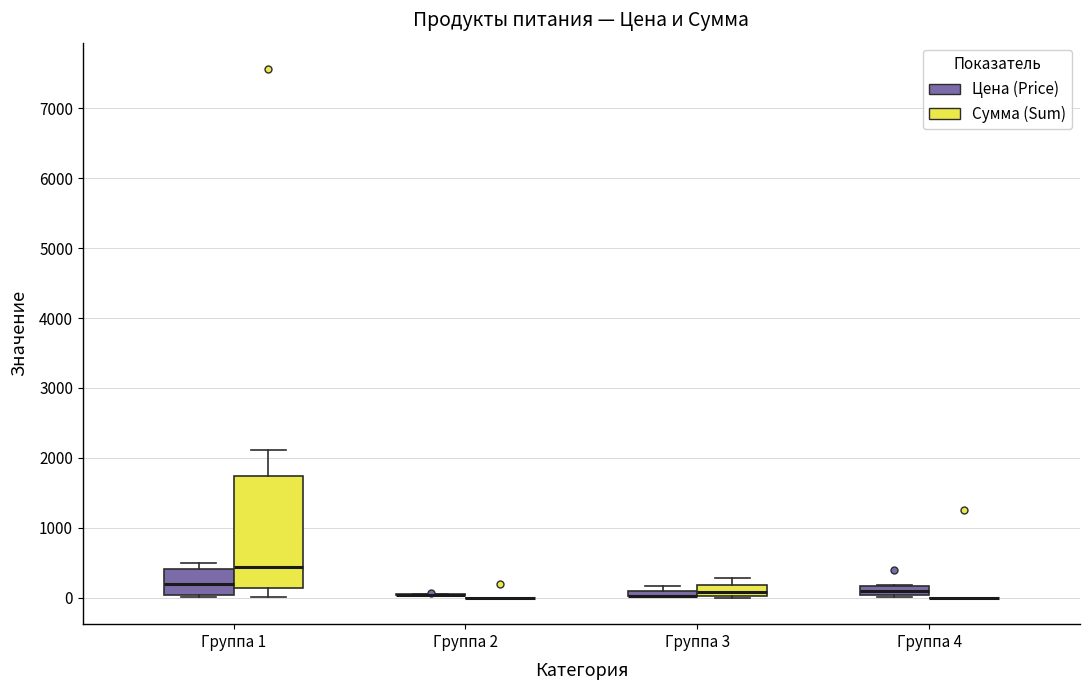

Where is the lower edge of the box for Группа 1 (Сумма (Sum)) on the y-axis? The values are not printed on the chart, so give them approximately, as read against the axis.

100